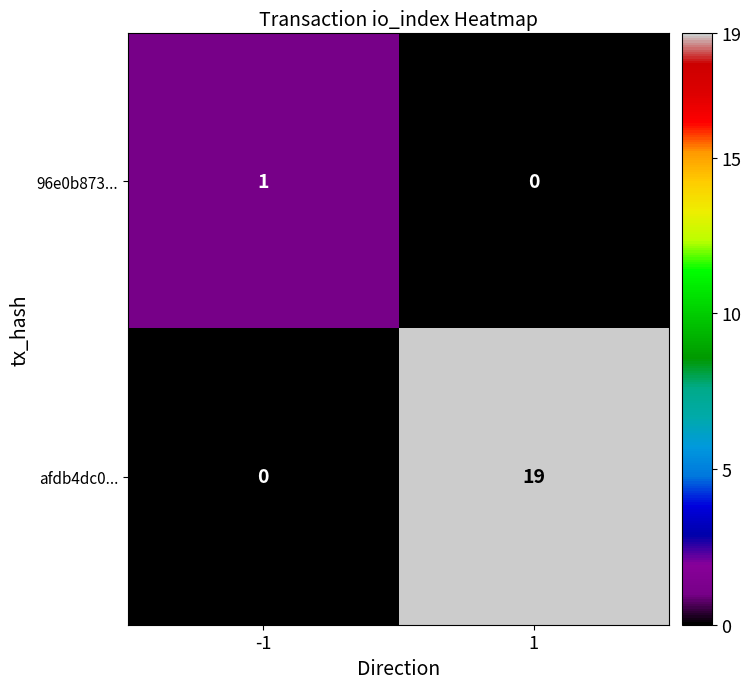

The value of afdb4dc0... at -1 is -12. True or false?

False